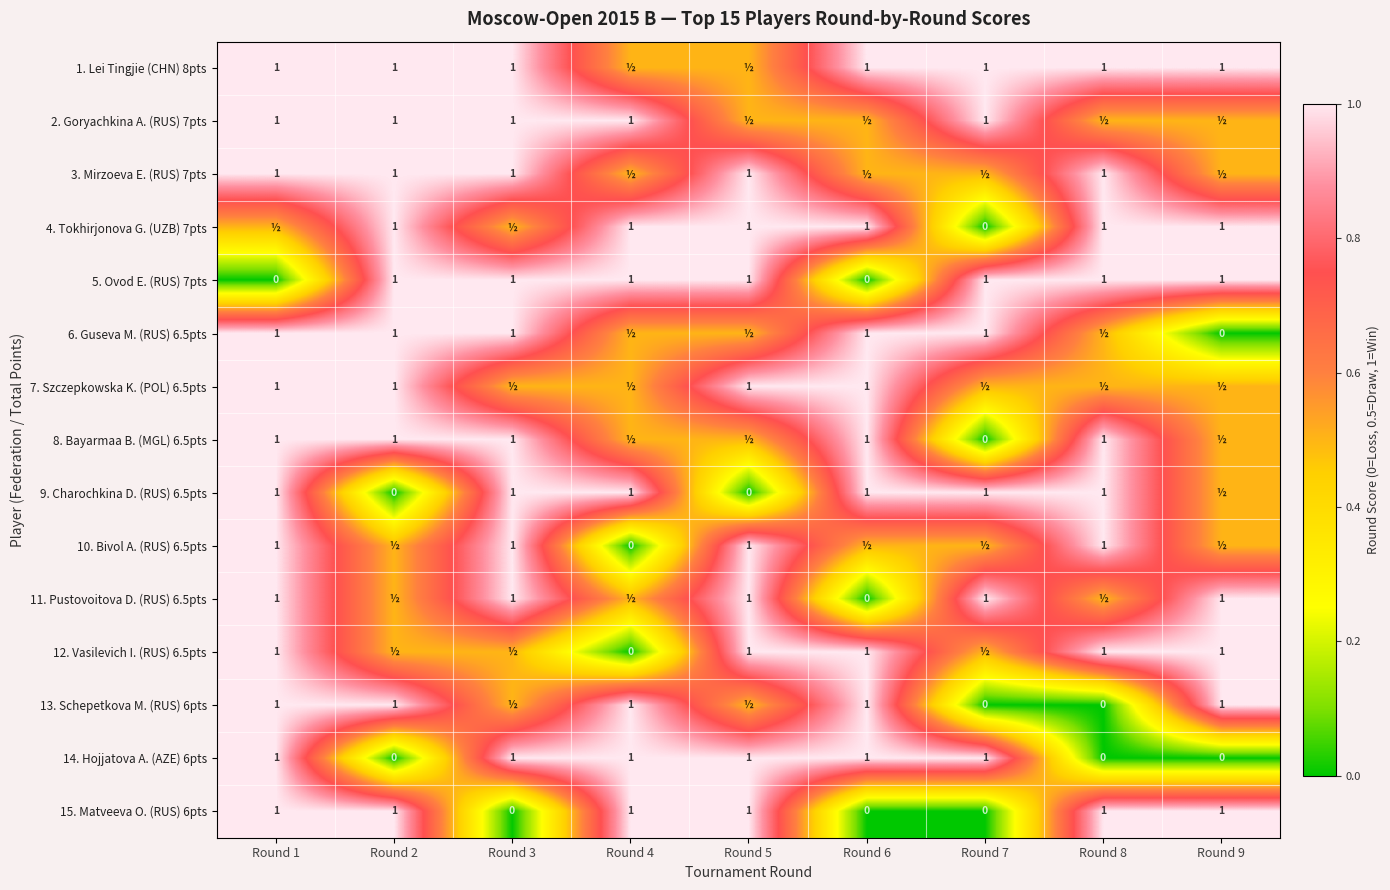

What is the difference between the second highest and minimum values in the 14. Hojjatova A. (AZE) 6pts series?

1.0